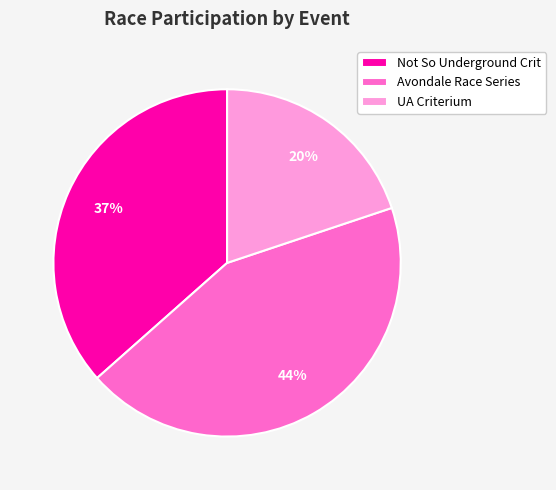

Combined, do UA Criterium and Avondale Race Series account for over 50%?

Yes